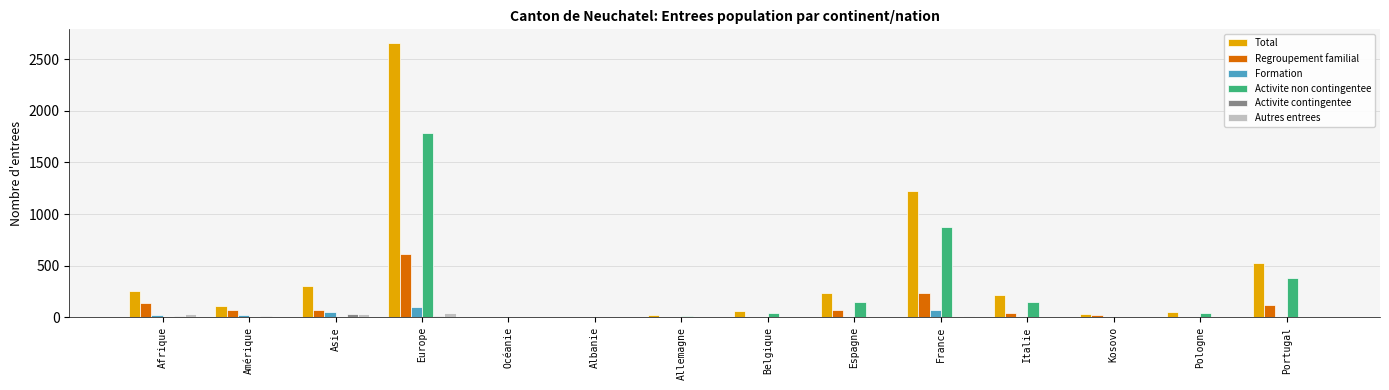

What is the maximum value shown in the chart?

2655